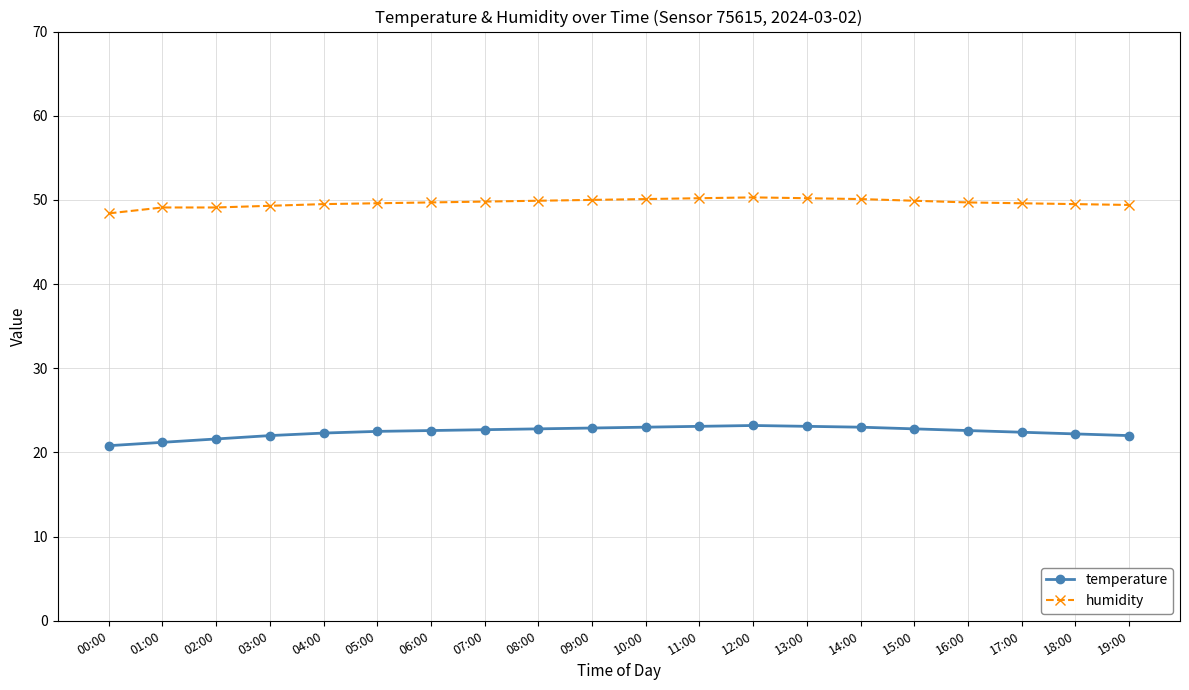

What is the label of the 2nd point from the right?

18:00